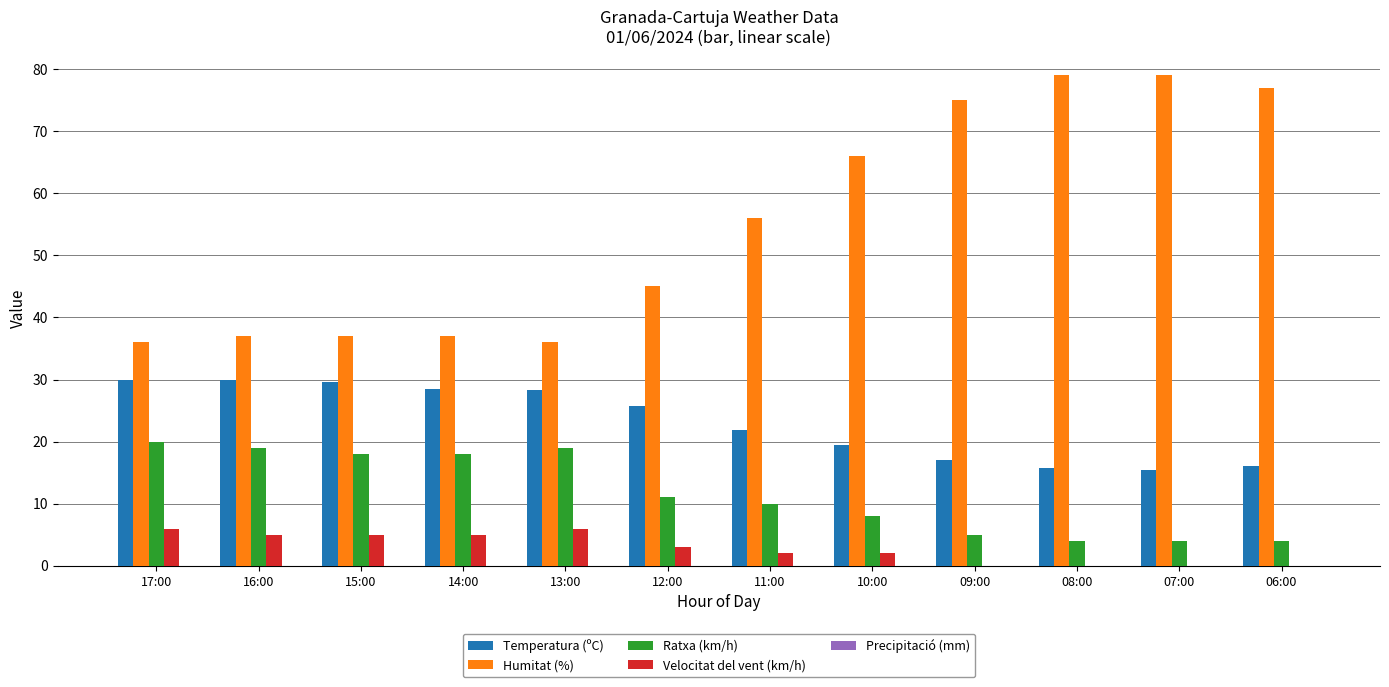

What is the maximum value shown in the chart?

79.0